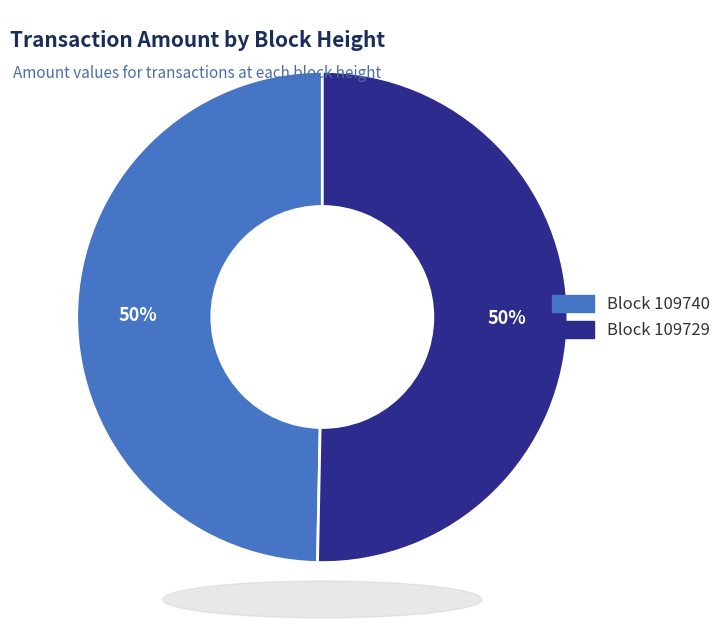

To the nearest percent, what is the average slice percentage?

50%